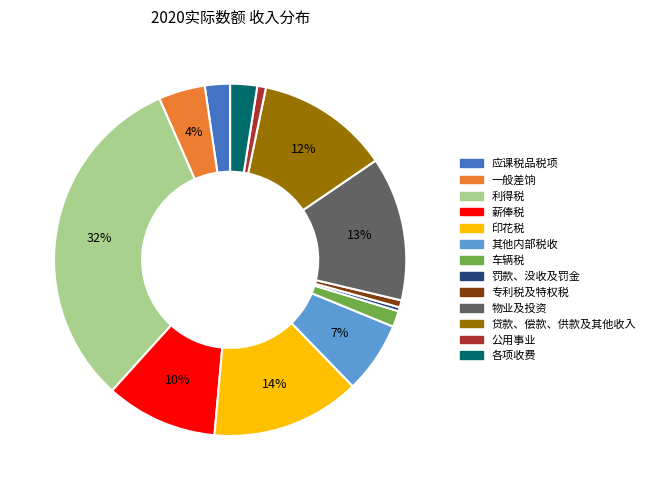

To the nearest percent, what portion does 薪俸税 represent?

10%